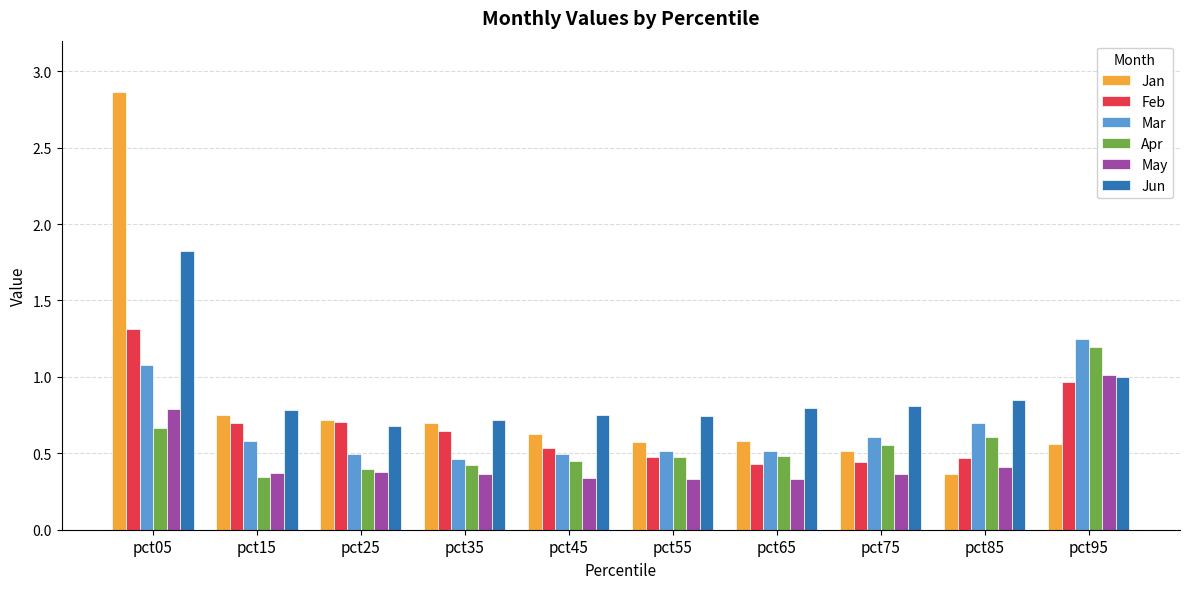

Which series changed the most between pct05 and pct55?

Jan